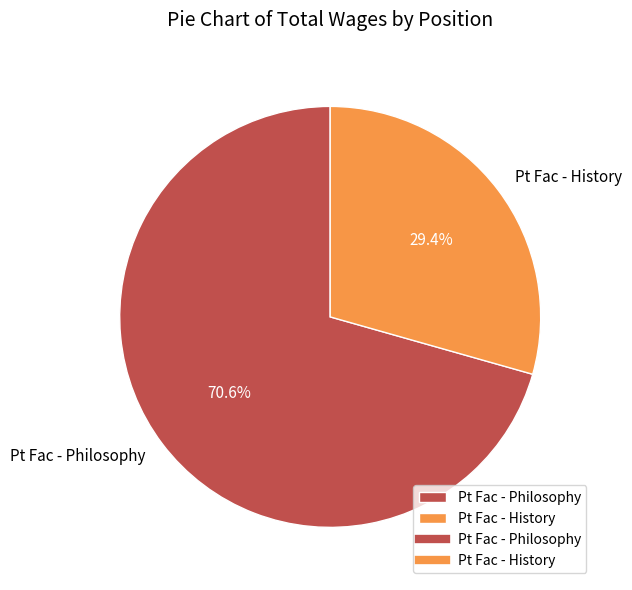

What is the ratio of the value at Pt Fac - Philosophy to the value at Pt Fac - History?

2.4